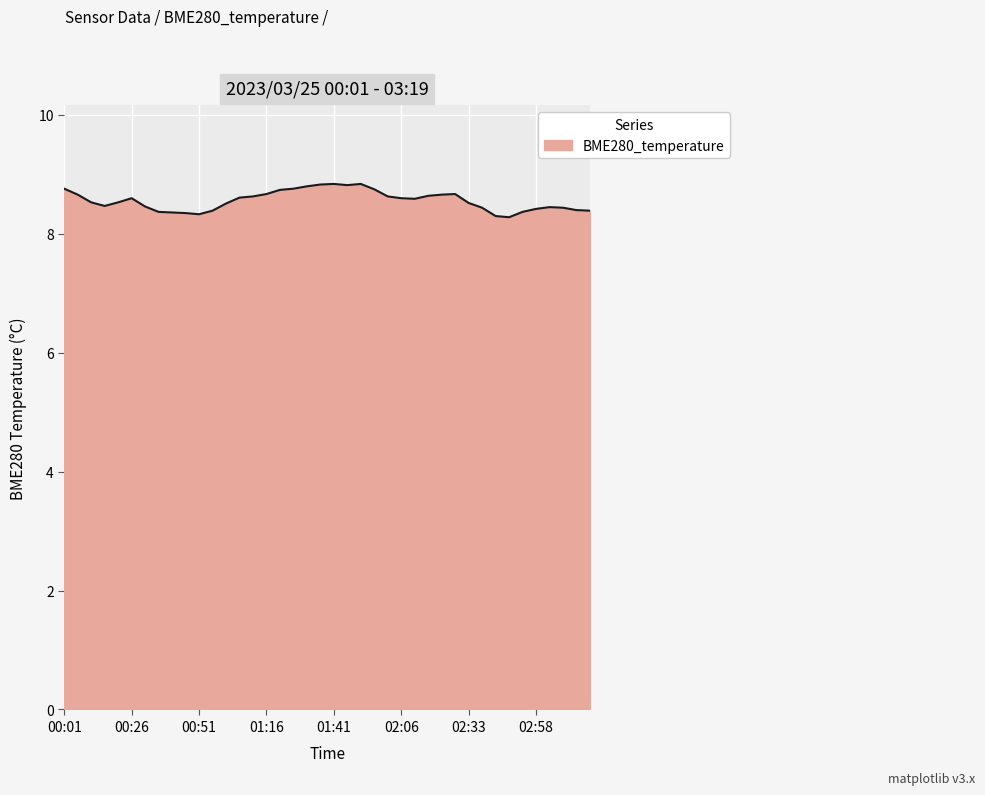

What is the greatest value displayed?

8.8